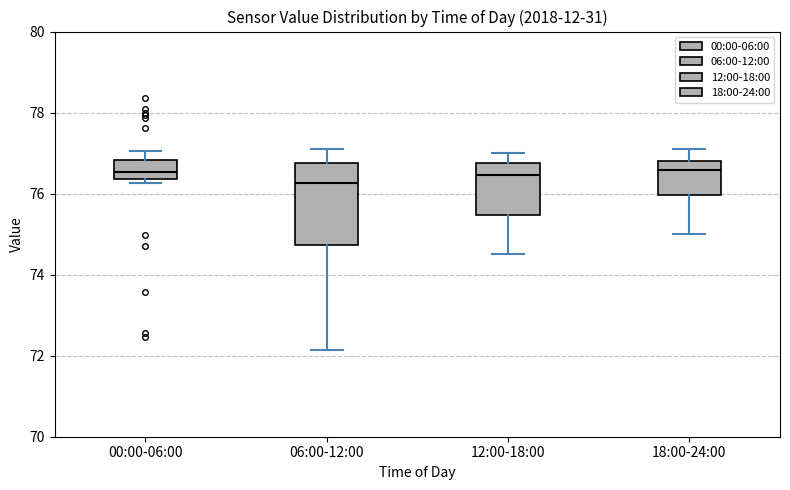

Reading left to right, read every box against the y-axis: the position of its median line, the range the box covers, and the ends of its whiskers. The values are not printed on the chart, so give them approximately, as read against the axis.

00:00-06:00: median 76.6, box 76.4 to 76.8, whiskers 76.2 to 77.0
06:00-12:00: median 76.2, box 74.8 to 76.8, whiskers 72.2 to 77.2
12:00-18:00: median 76.4, box 75.4 to 76.8, whiskers 74.6 to 77.0
18:00-24:00: median 76.6, box 76.0 to 76.8, whiskers 75.0 to 77.2